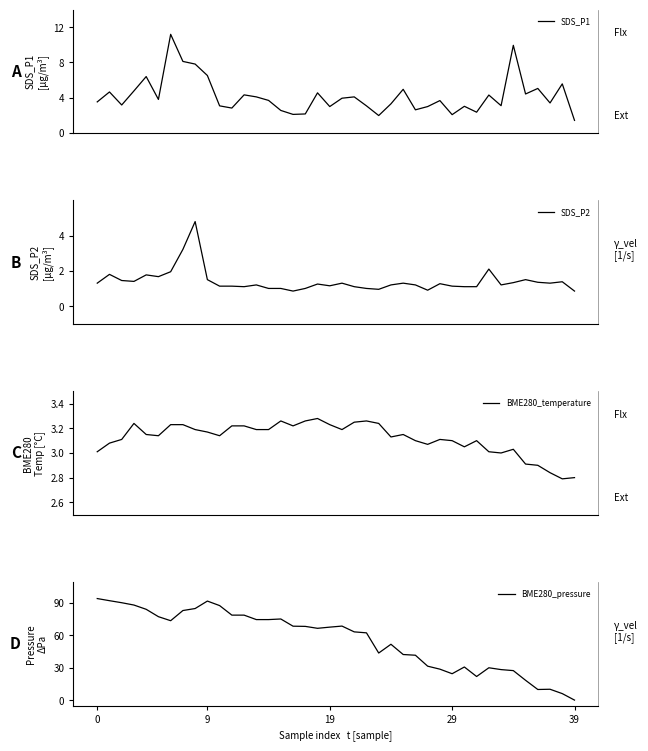

In SDS_P1, how many points are higher than both neighbors (excluding endpoints)?

13